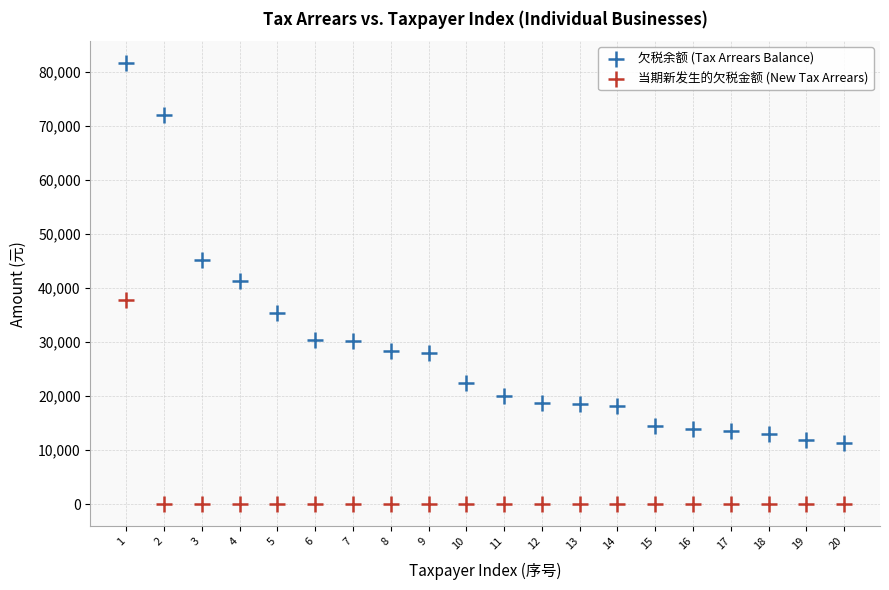

In the 欠税余额 (Tax Arrears Balance) series, what Y value is closest to 46409?

45156.1